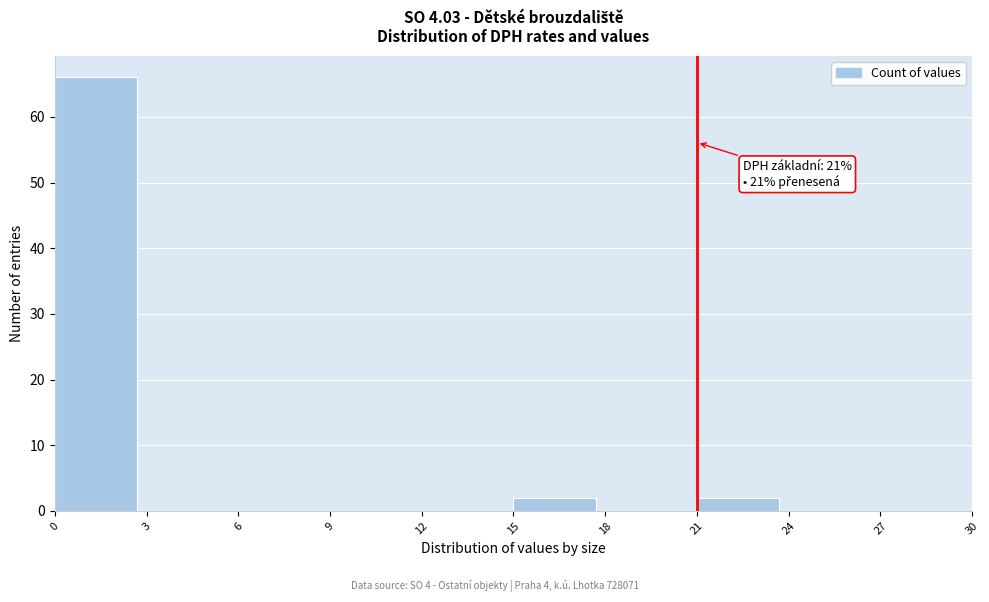

Over which range of the x-axis is the bar tallest?

0 to 3